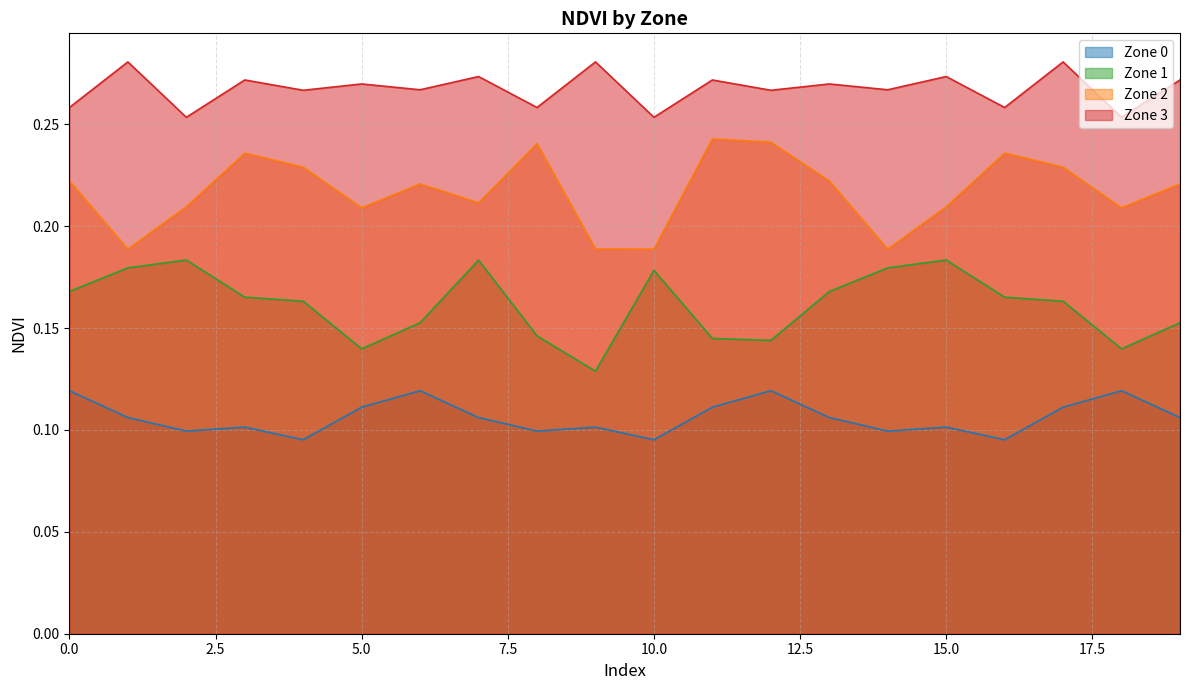

How many series are shown in this chart?

4